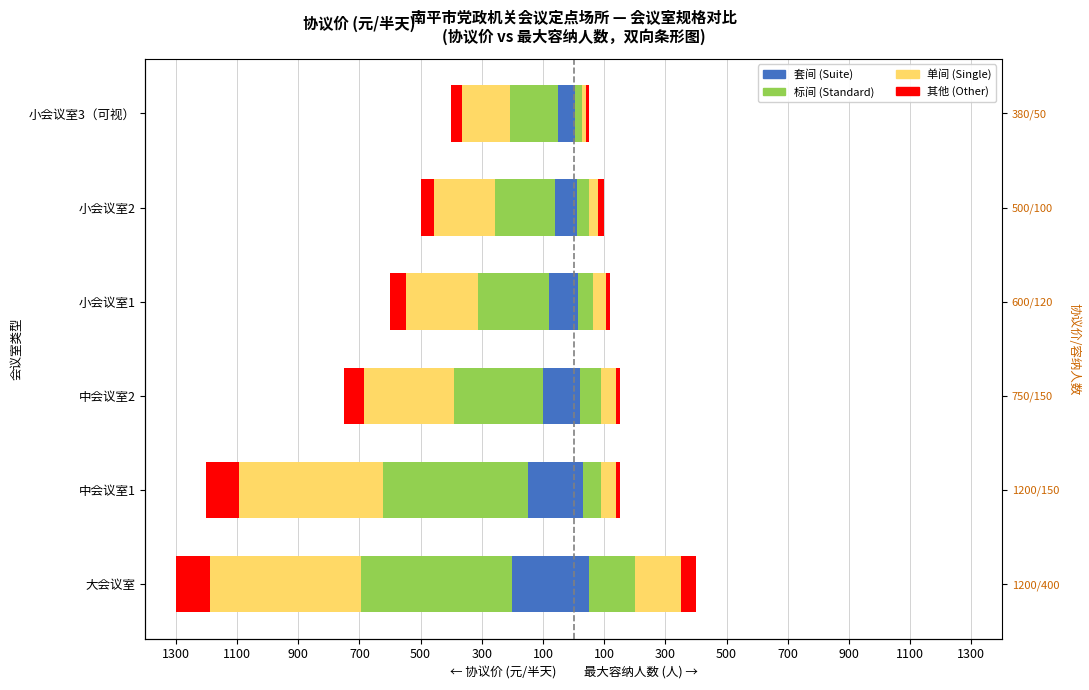

What is the value of the 单间/Single bar at the 1st from the left?

-495.0